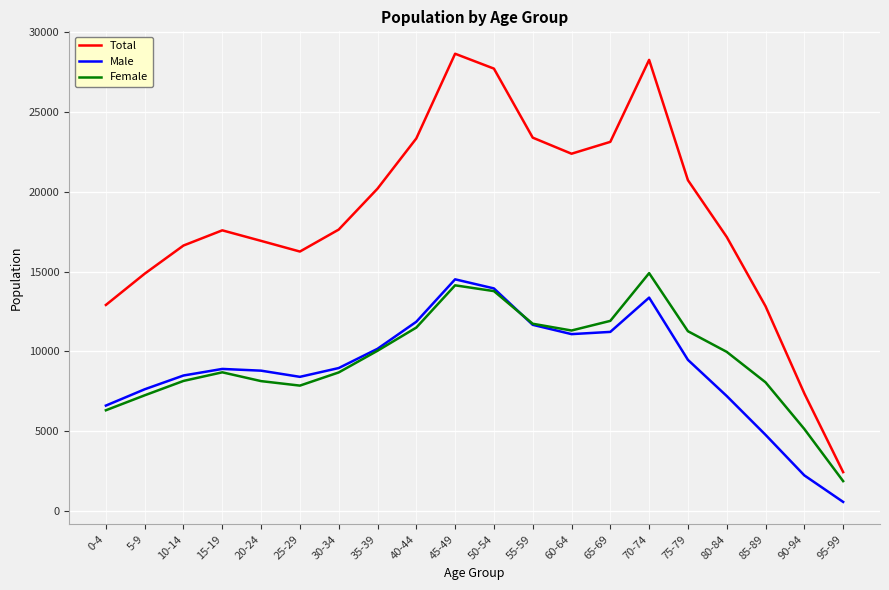

Count the number of data series in this chart.

3